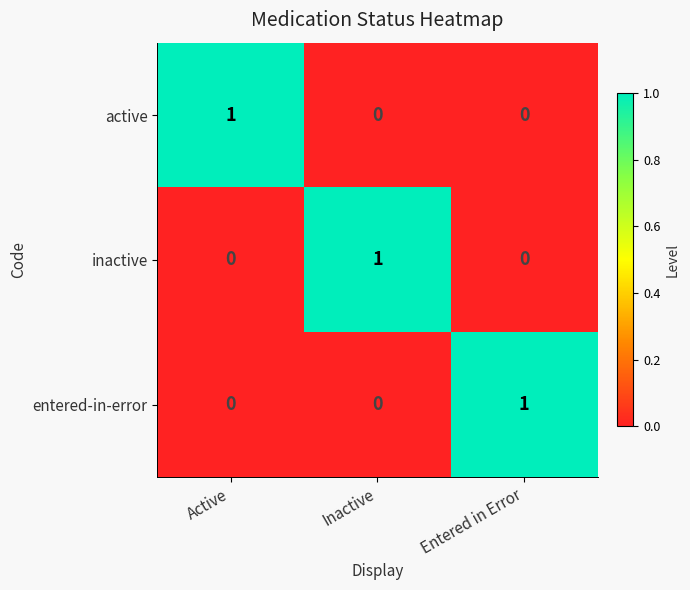

The entered-in-error series shows 1 at Entered in Error. True or false?

True